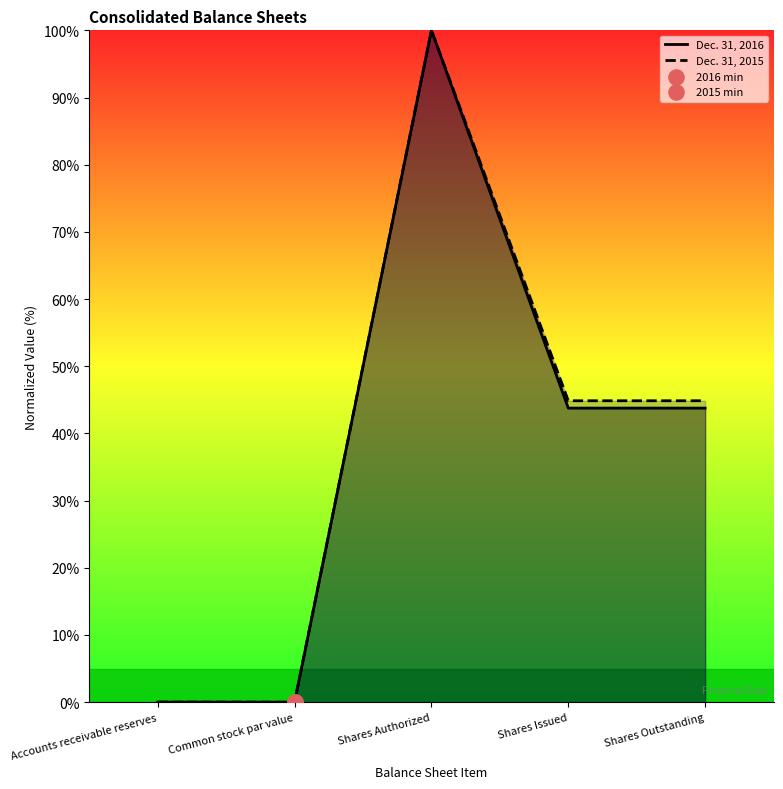

Which series has the largest Y range (max minus min)?

Dec. 31, 2016